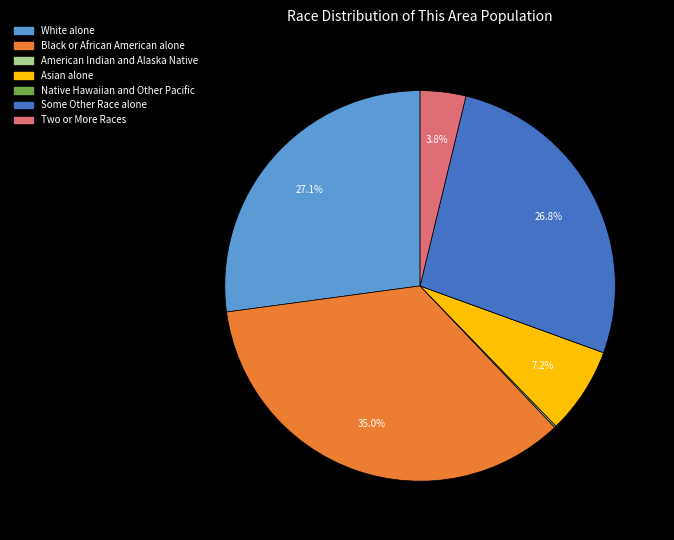

To the nearest percent, what percentage of the pie is Asian alone?

7%